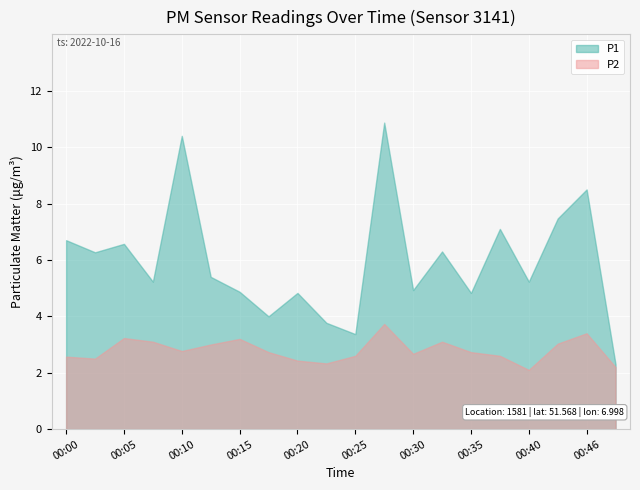

Is it true that P2 equals 1.6 at 00:46?

False